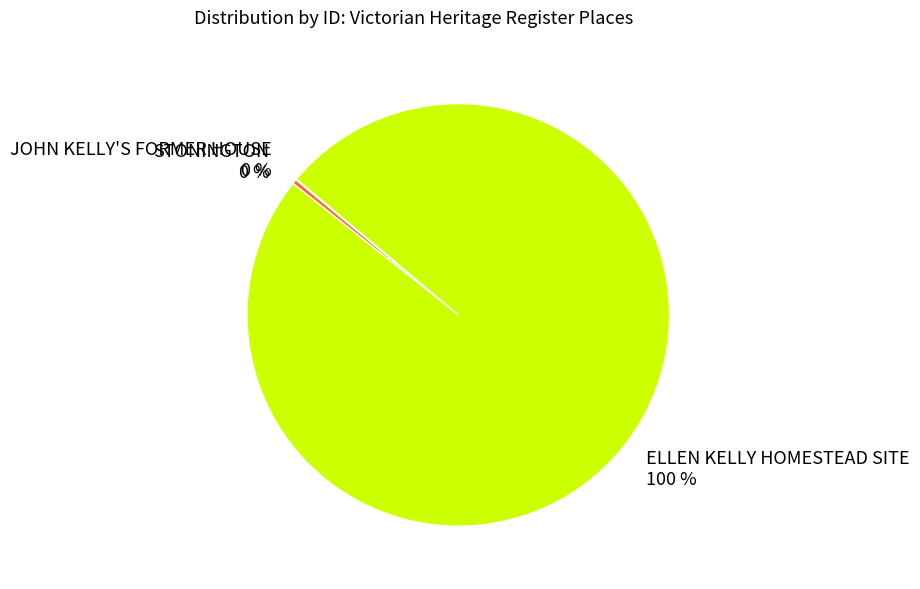

What percentage is the ELLEN KELLY HOMESTEAD SITE slice, to the nearest percent?

100%